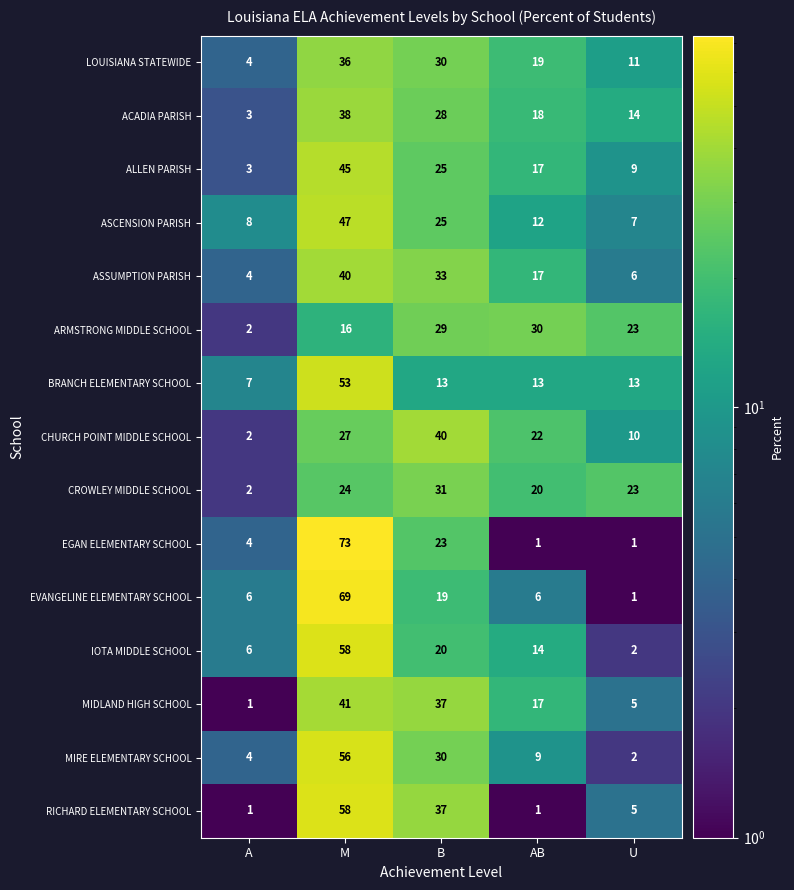

Which series has the largest range (max minus min)?

EGAN ELEMENTARY SCHOOL